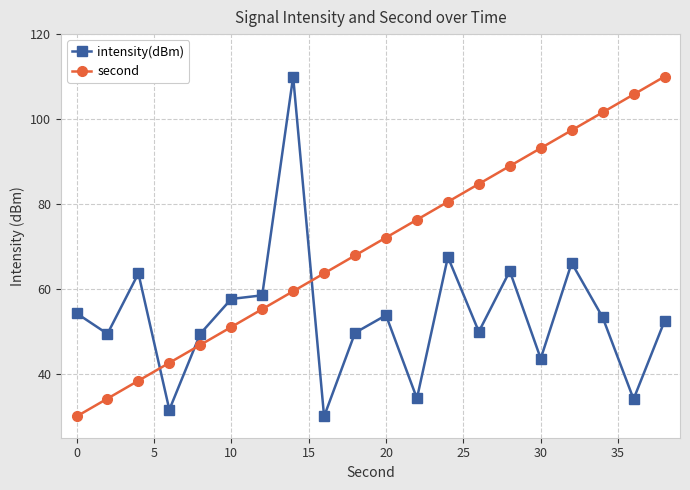

What is the sum of all second values?

1400.0